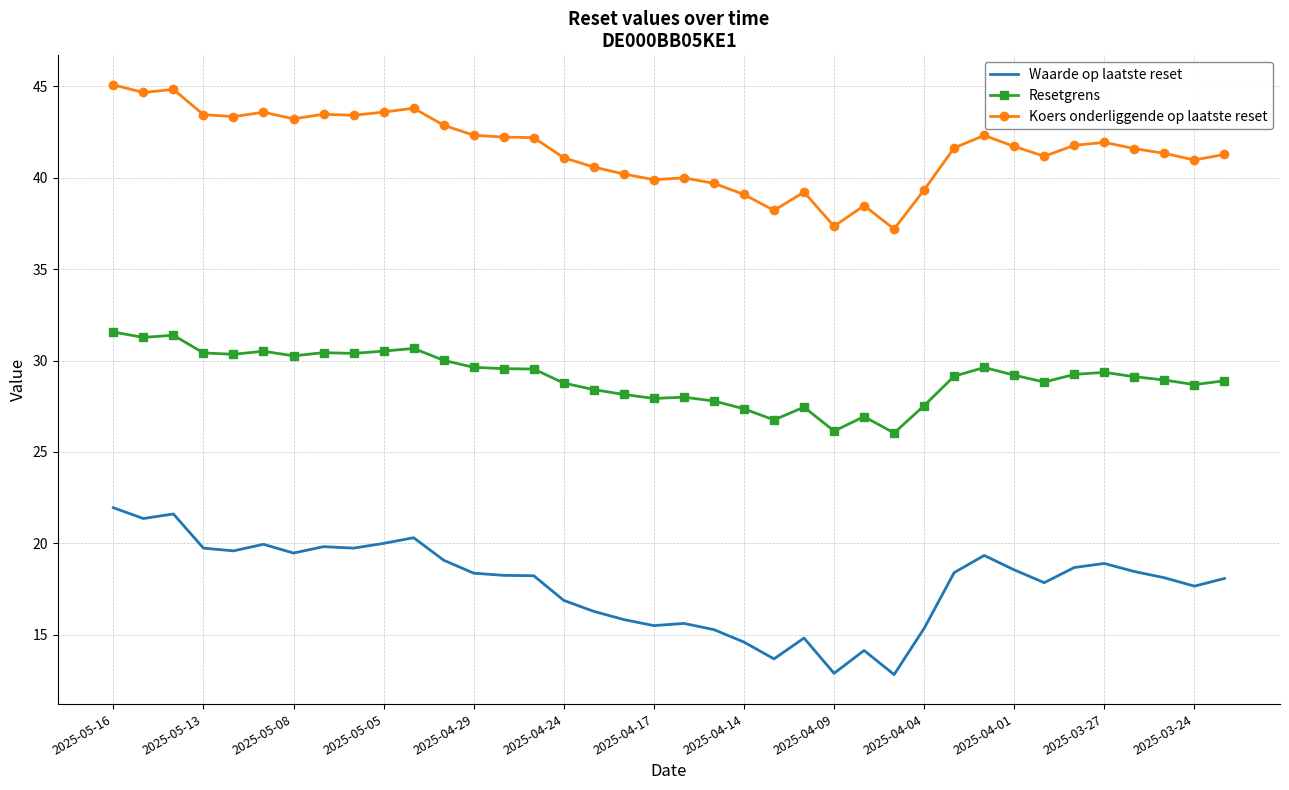

Which series has the widest spread of values?

Waarde op laatste reset